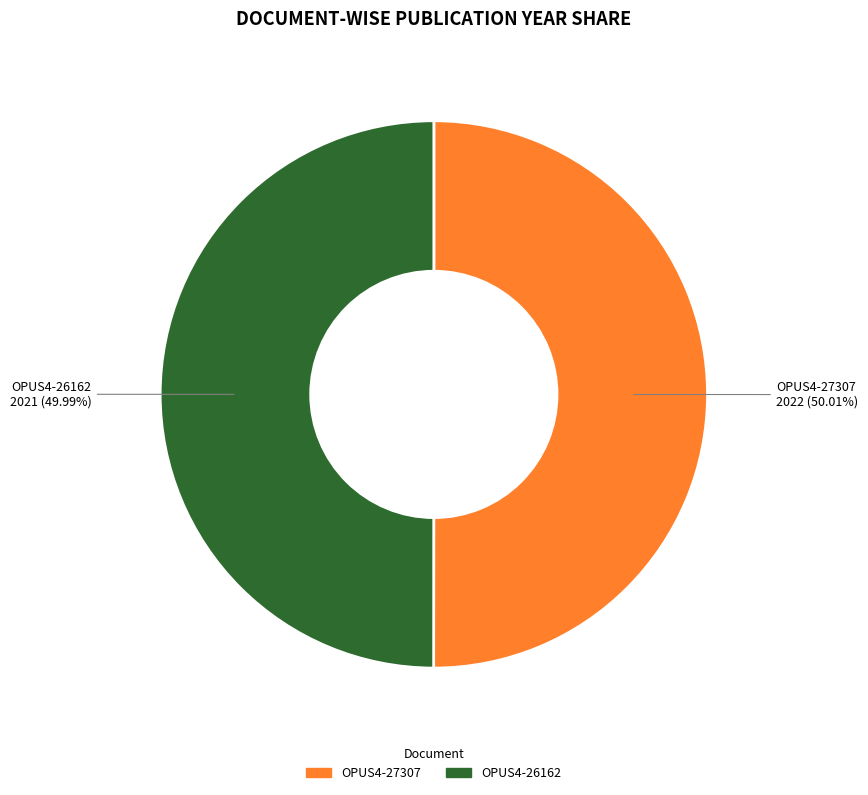

To the nearest percent, what percentage of the pie is OPUS4-26162?

50%